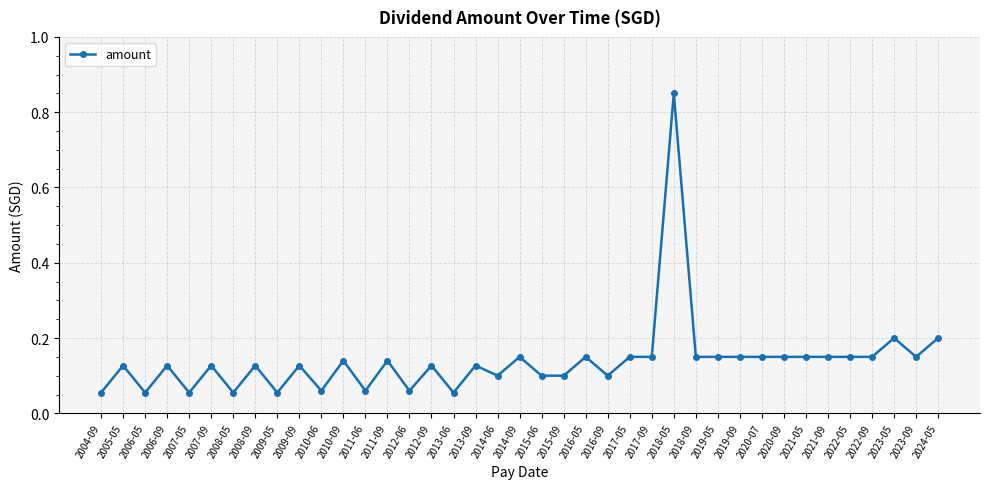

What is the label of the 9th point from the right?

2020-07